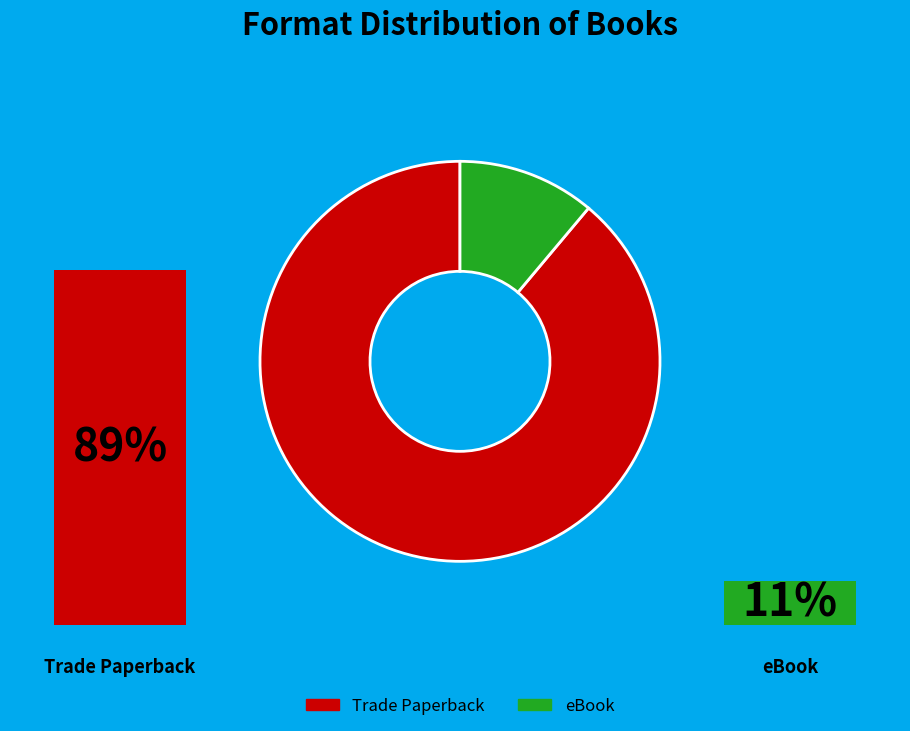

How many slices are in this pie chart?

2